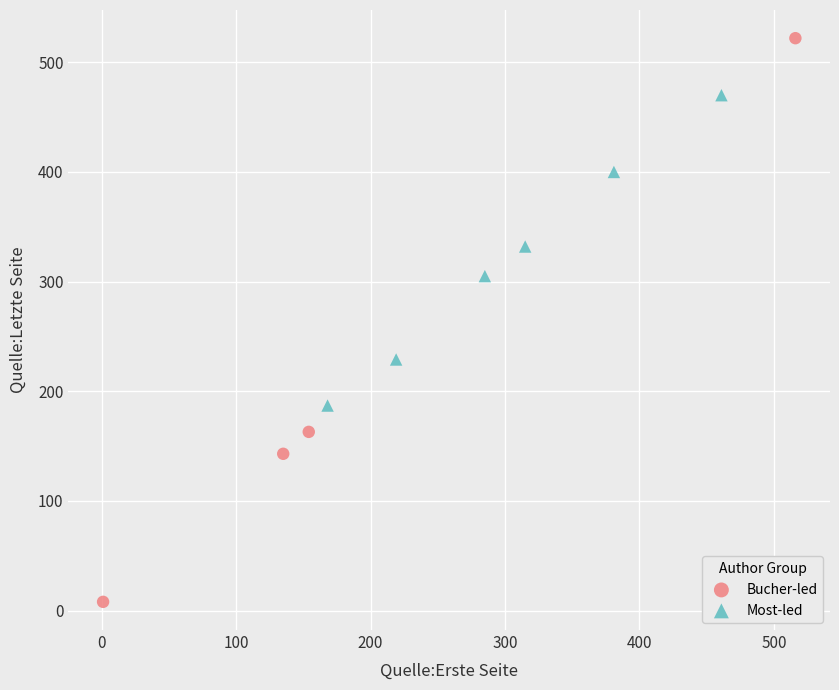

Which series contains the lowest Y value?

Bucher-led